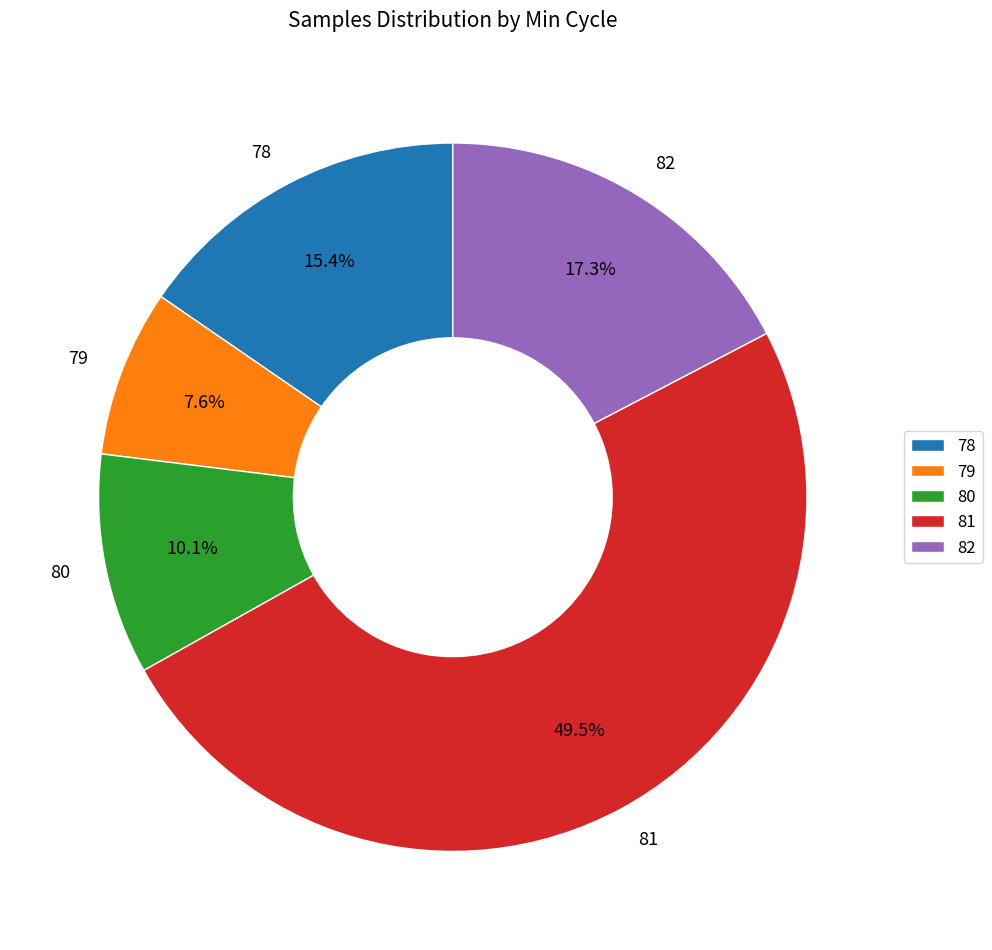

Which category has the biggest portion of the pie?

81